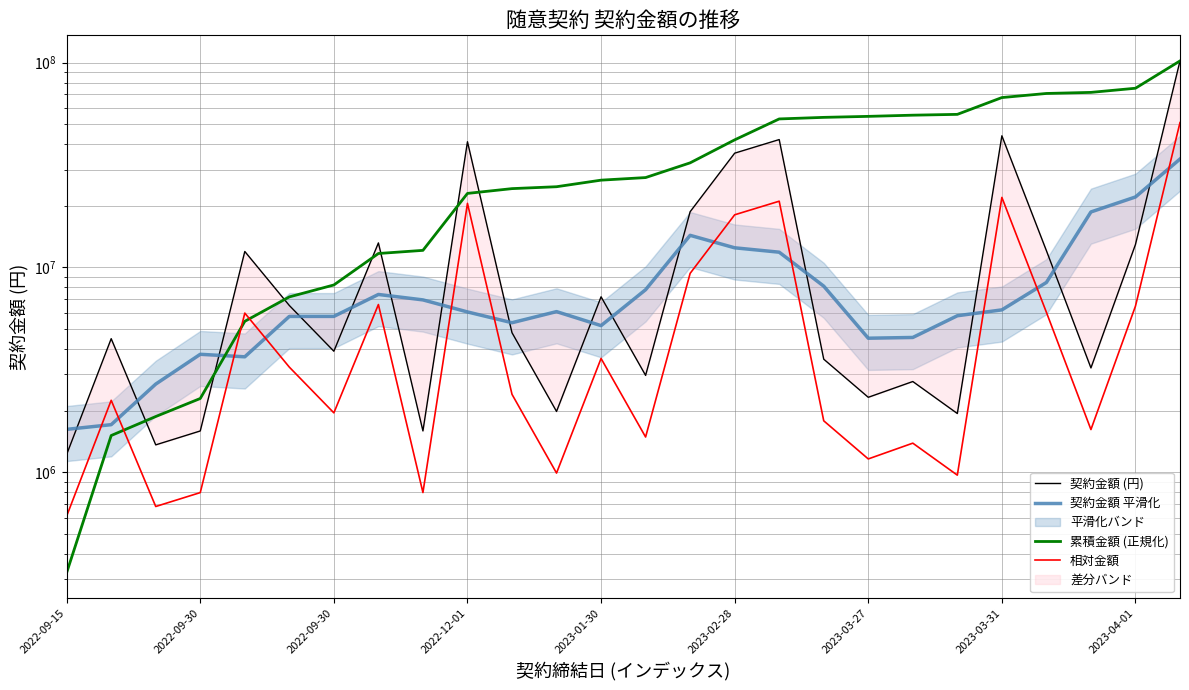

Which category has the lowest value across all series?

2022-09-15